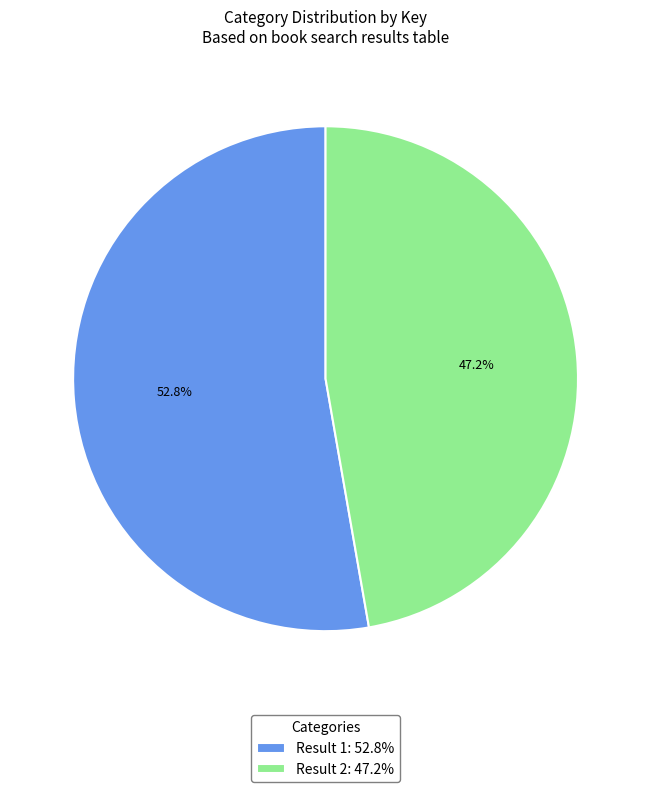

Which slice is the smallest?

Result 2